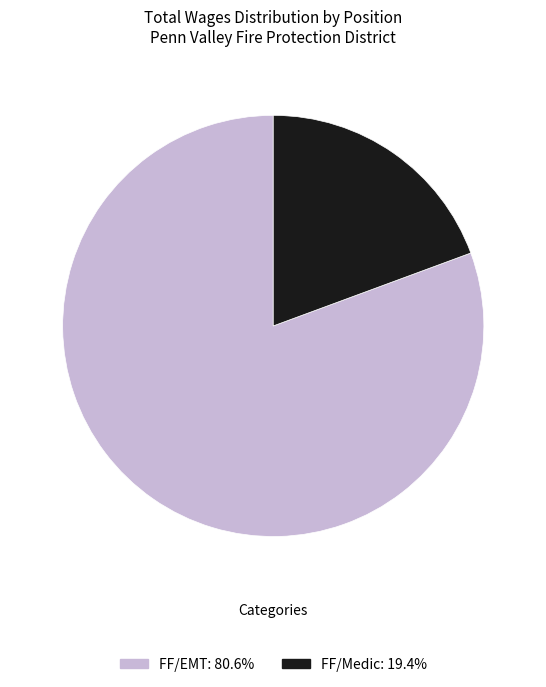

Do FF/Medic: 19.4% and FF/EMT: 80.6% together represent more than half of the pie?

Yes